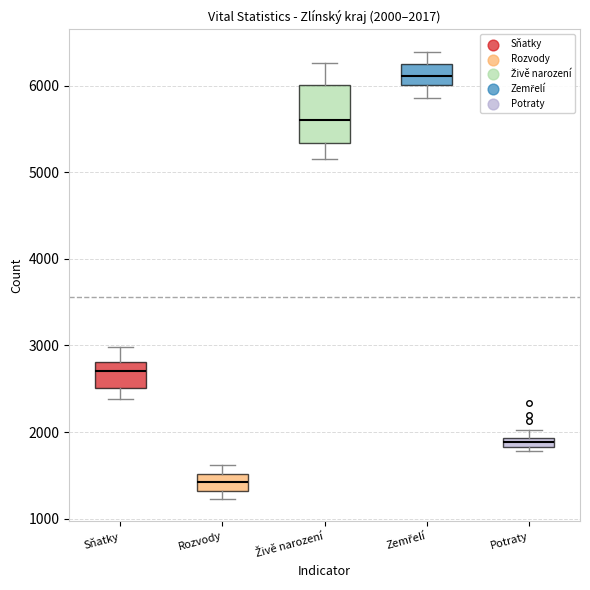

Comparing the boxes themselves (not the whiskers), which one is the tallest?

Živě narození